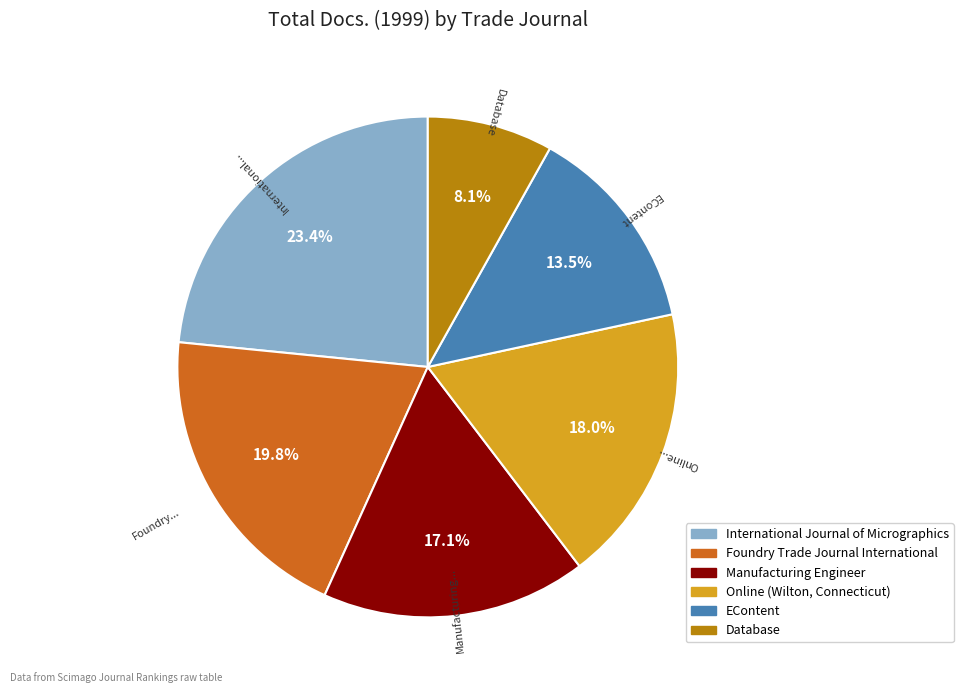

How many slices are in this pie chart?

6